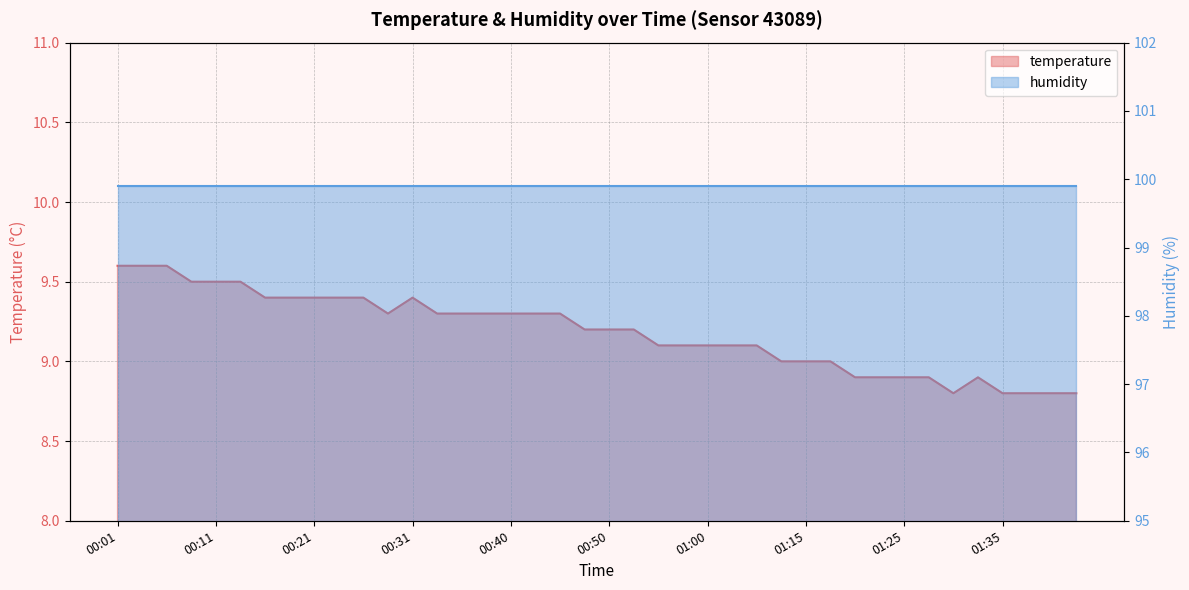

The value at 00:26 is 9.4. True or false?

True